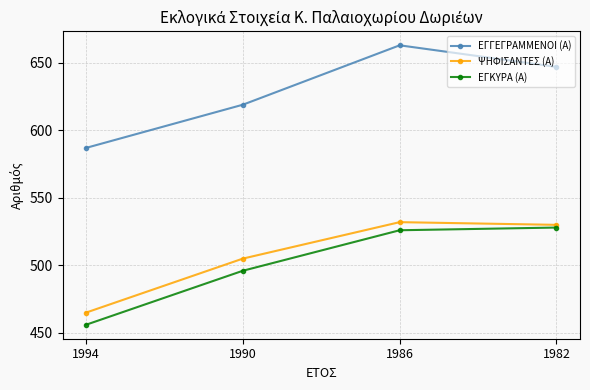

At which label is ΕΓΓΕΓΡΑΜΜΕΝΟΙ (Α) closest to 625?

1990